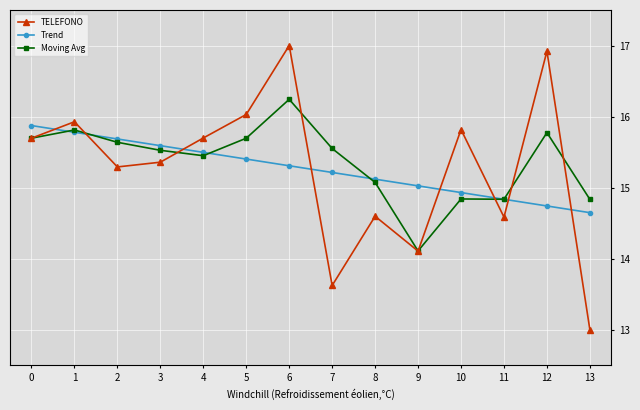

What are all the series names shown in the legend?

TELEFONO, Trend, Moving Avg